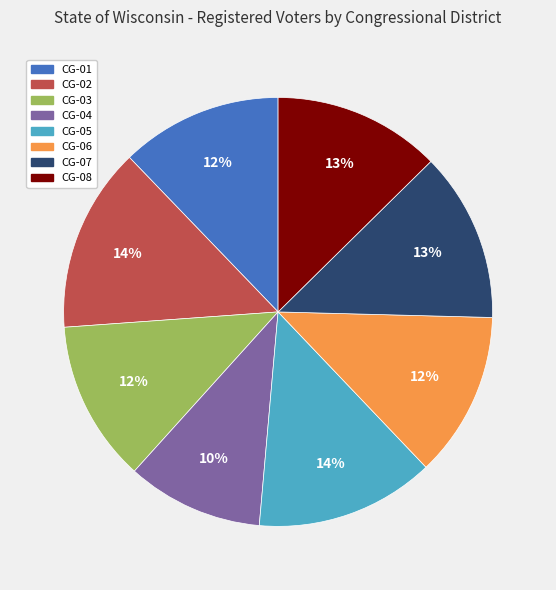

To the nearest percent, what is the average slice percentage?

12%